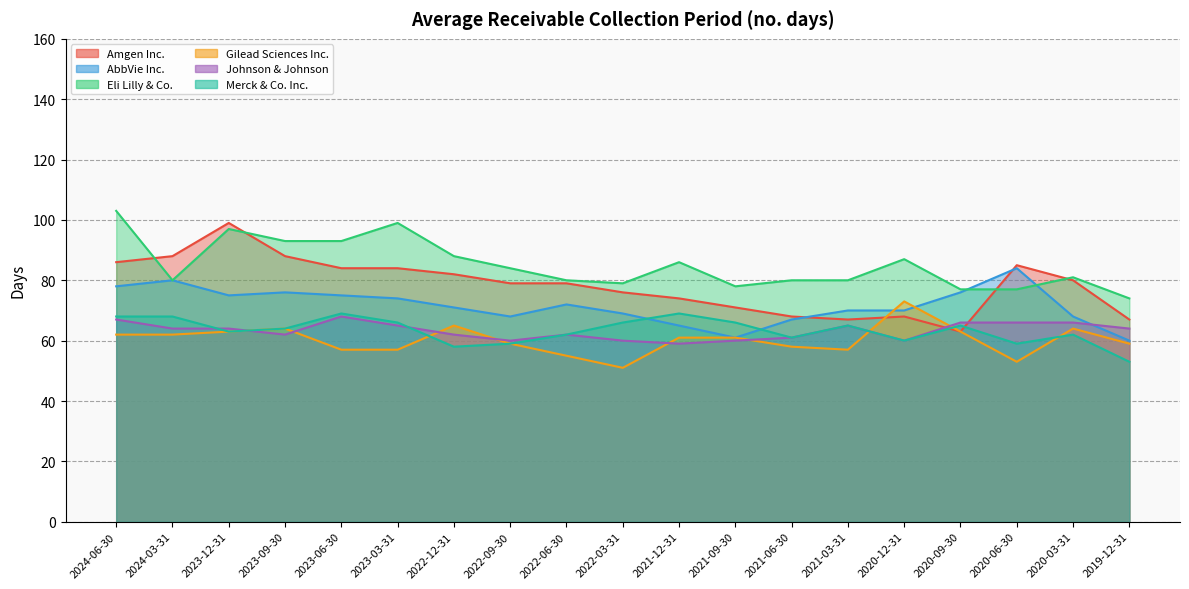

Which series has the largest total across all categories?

Eli Lilly & Co.